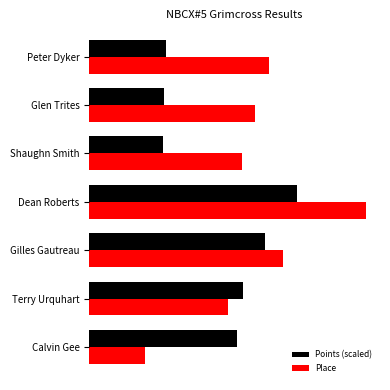

Reading left to right, extract all data points from this chart.

Points (scaled): 10.7	11.1	12.7	15.0	5.3	5.4	5.5
Place: 4.0	10.0	14.0	20.0	11.0	12.0	13.0